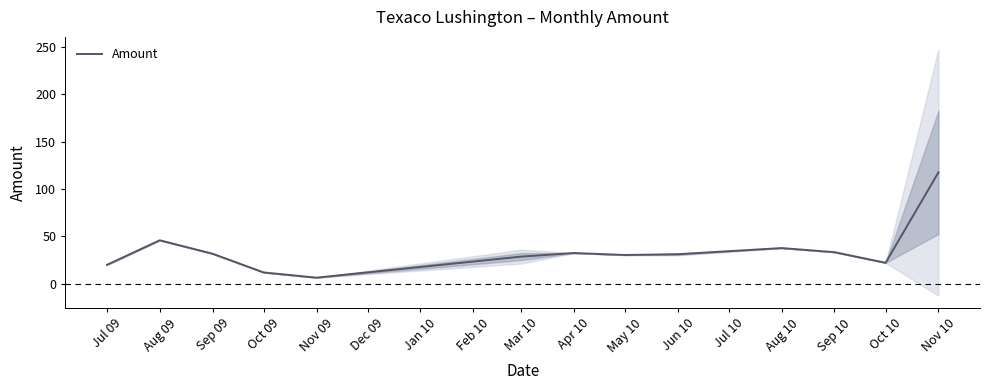

How many points are higher than both their immediate neighbors (excluding endpoints)?

3